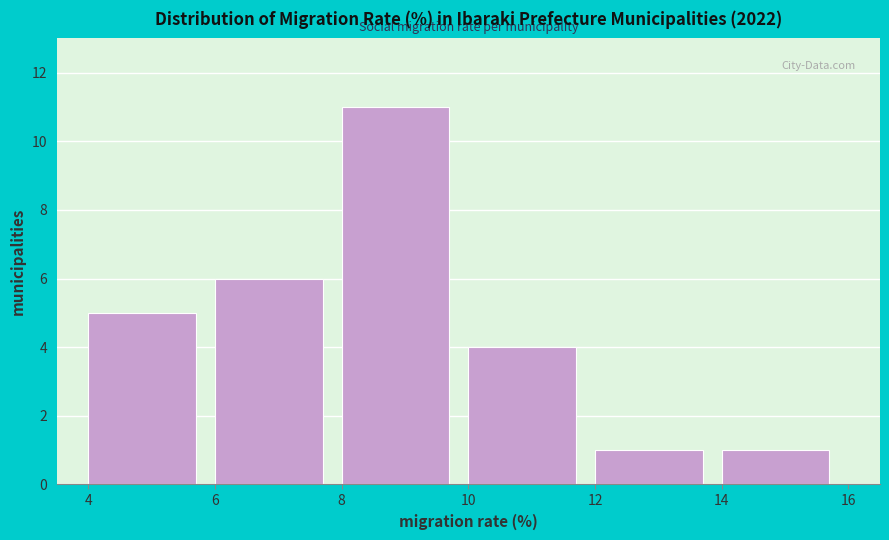

Reading left to right, list every bar in this chart as the range it spans on the x-axis followed by its height. The values are not printed on the chart, so give them approximately, as read against the axis.

4 to 6: 5
6 to 8: 6
8 to 10: 11
10 to 12: 4
12 to 14: 1
14 to 16: 1